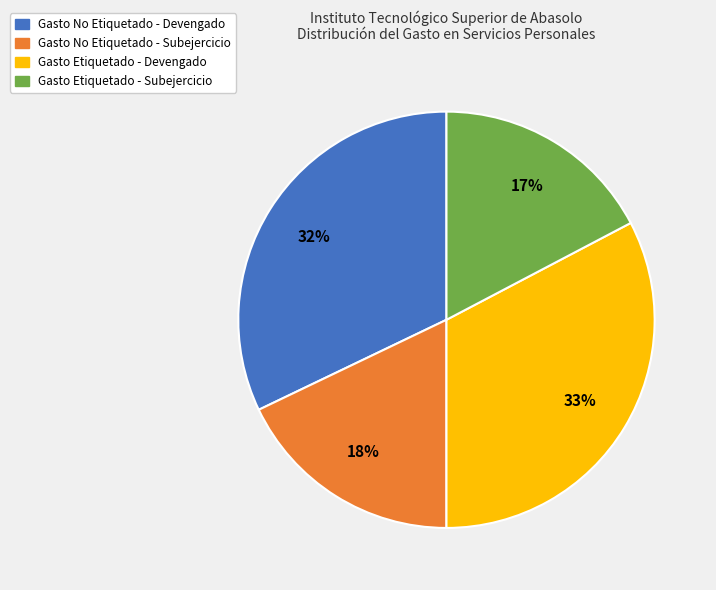

Combined, do Gasto Etiquetado - Devengado and Gasto No Etiquetado - Devengado account for over 50%?

Yes